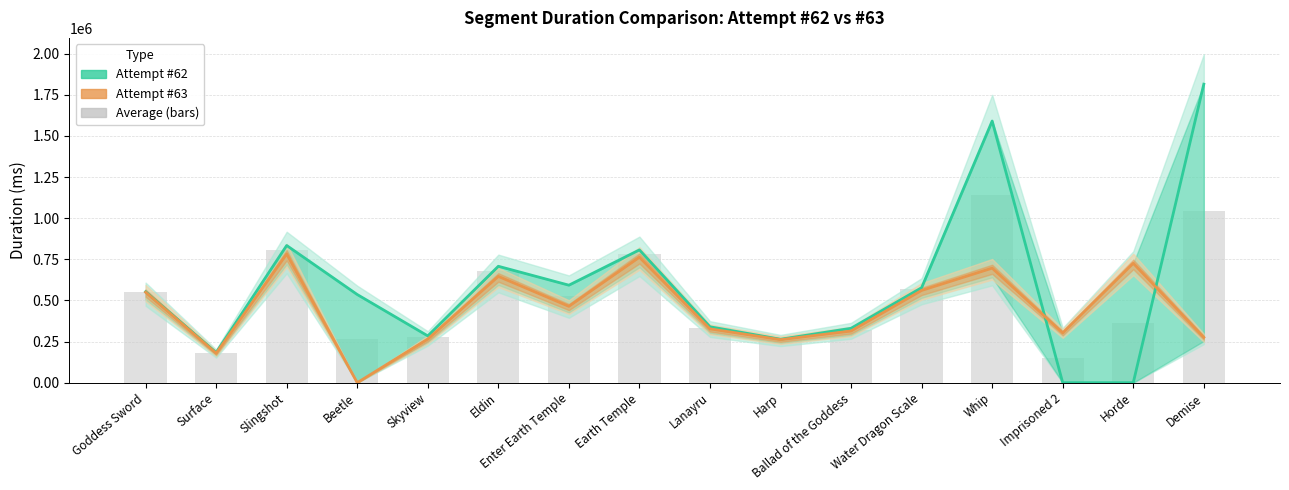

How many series are shown in this chart?

3